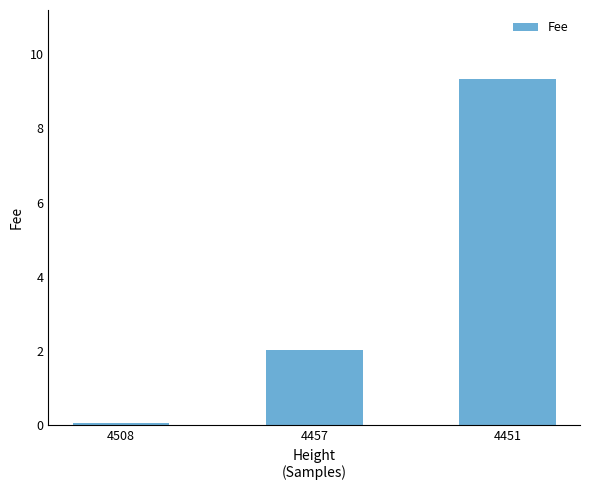

How many bars are there in total?

3